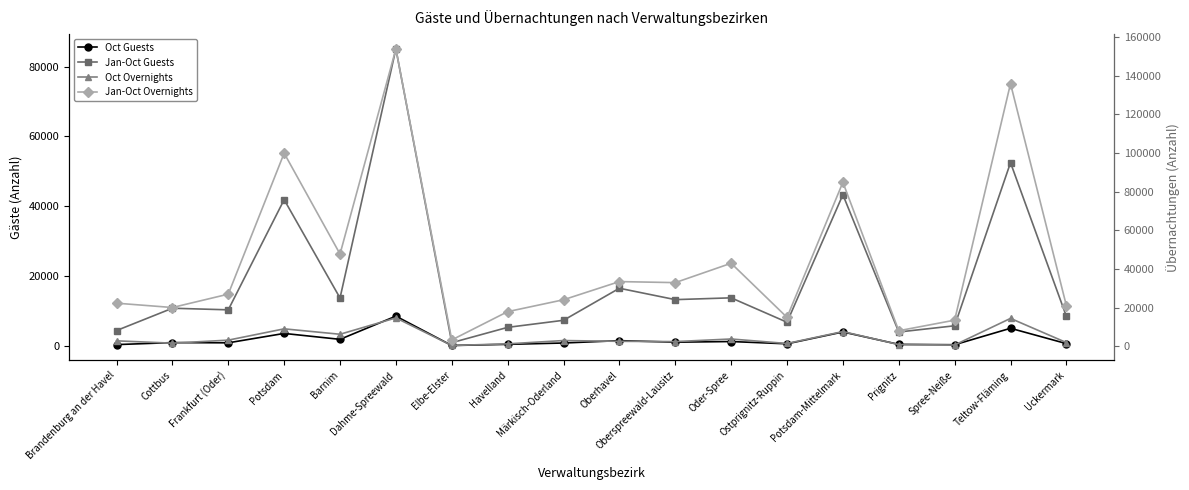

At how many categories does at least one series exceed 74554?

4